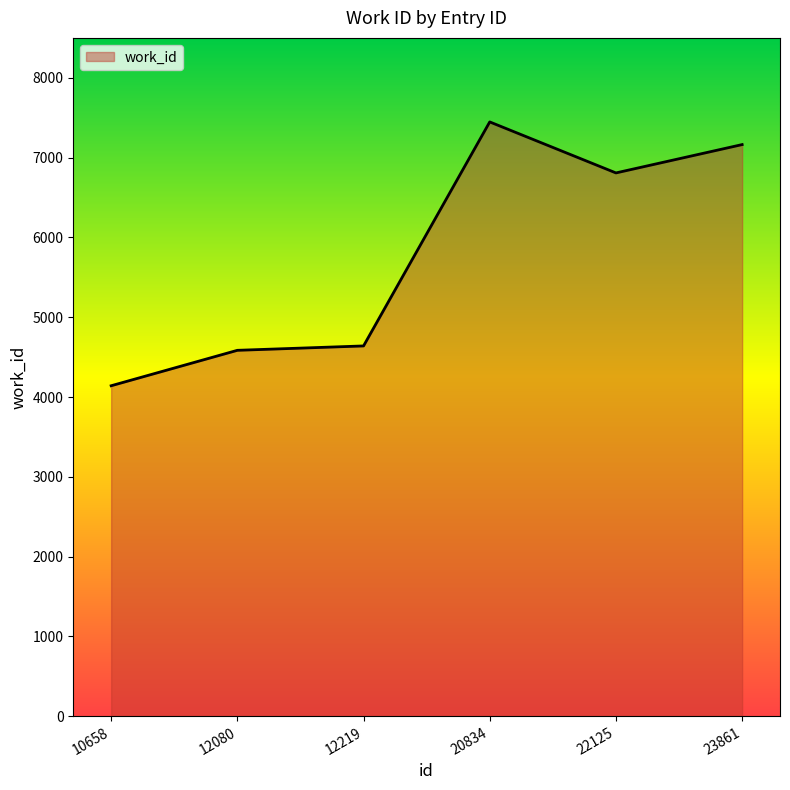

True or false: the data has more than 2 interior local peaks.

False